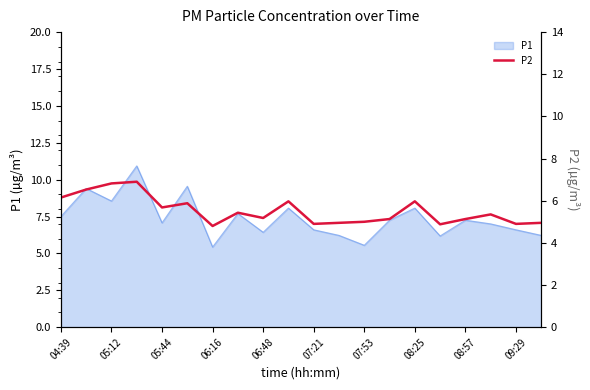

True or false: P1 has a value of 11.8 at 07:21.

False